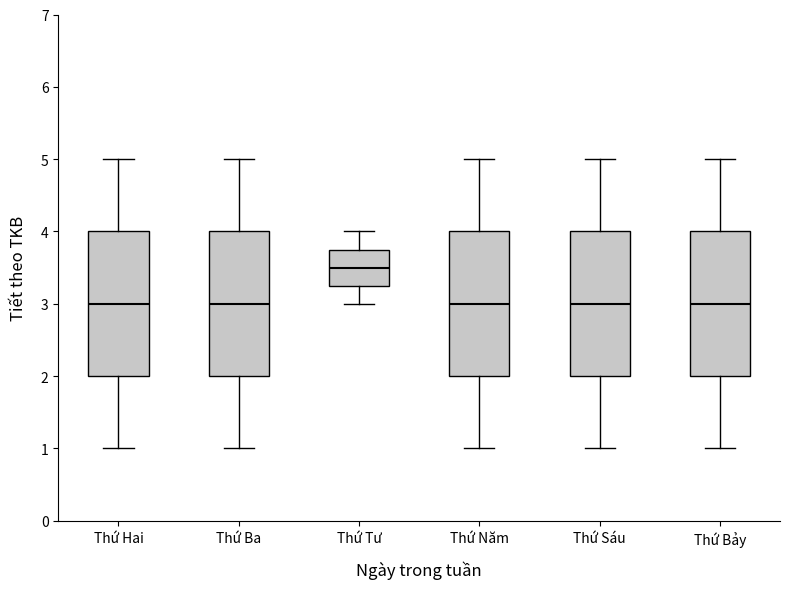

Where is the lower edge of the box for Thứ Tư on the y-axis? The values are not printed on the chart, so give them approximately, as read against the axis.

3.3